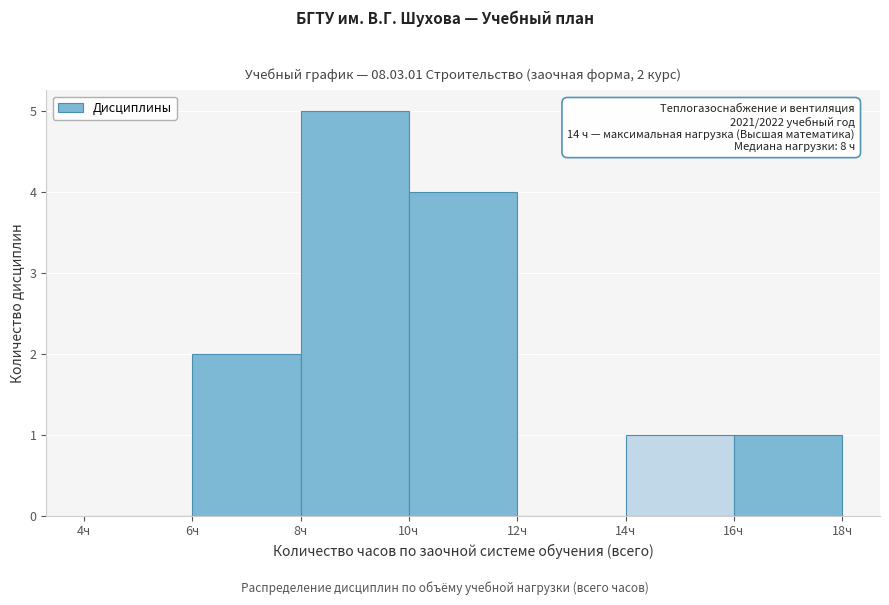

Which range on the x-axis has the tallest bar?

8 to 10